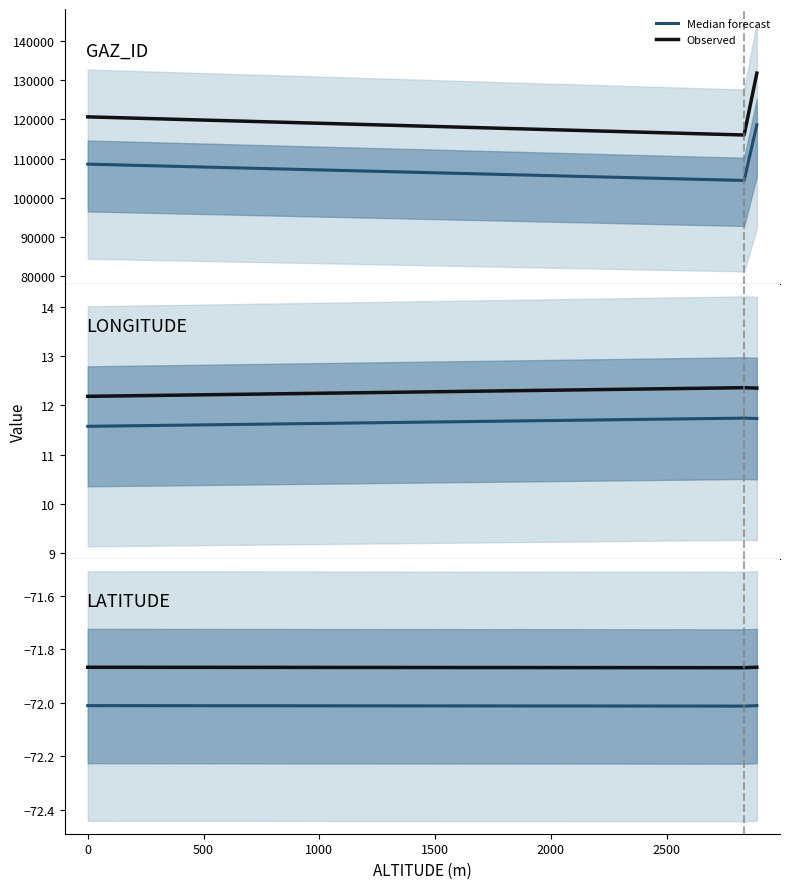

What is the difference between the highest and lowest values at 0?

0.1